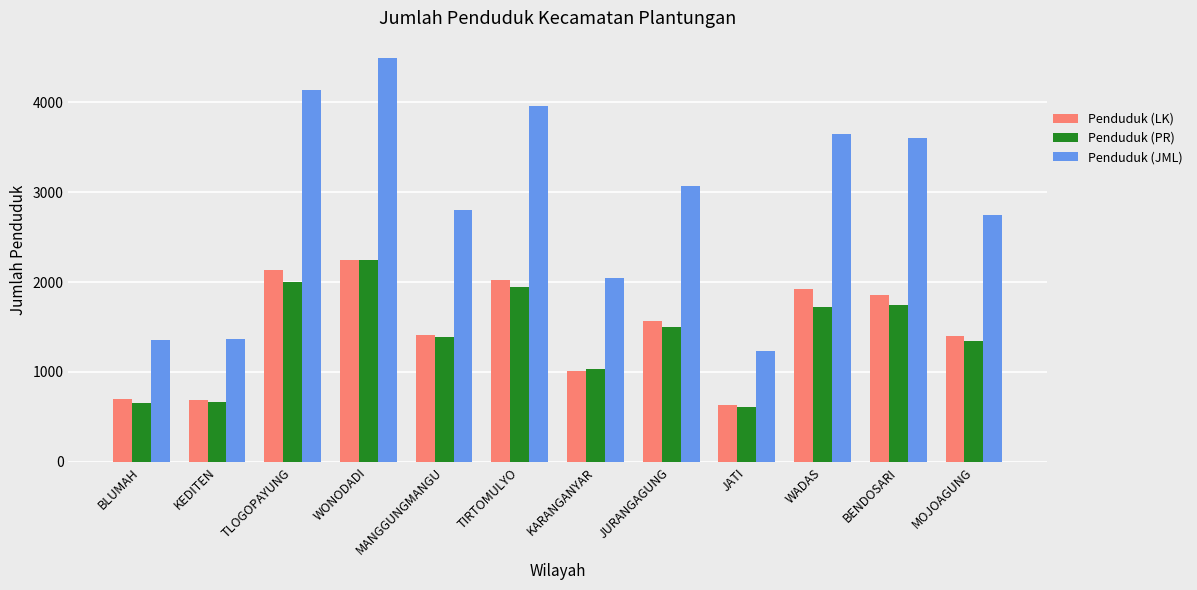

What is the difference between the maximum and minimum values in the Penduduk (JML) series?

3253